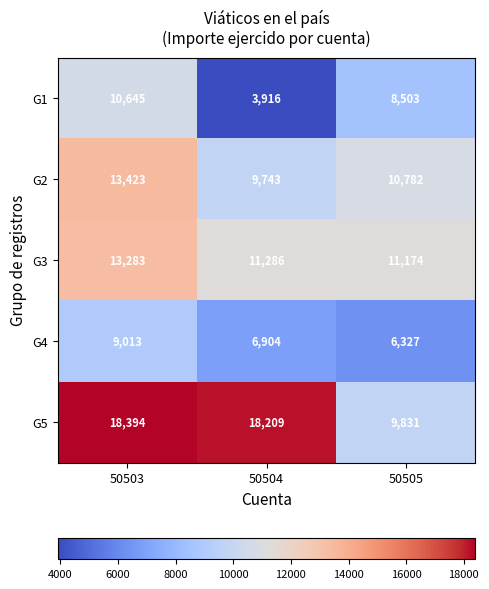

At how many categories does at least one series exceed 10097?

3